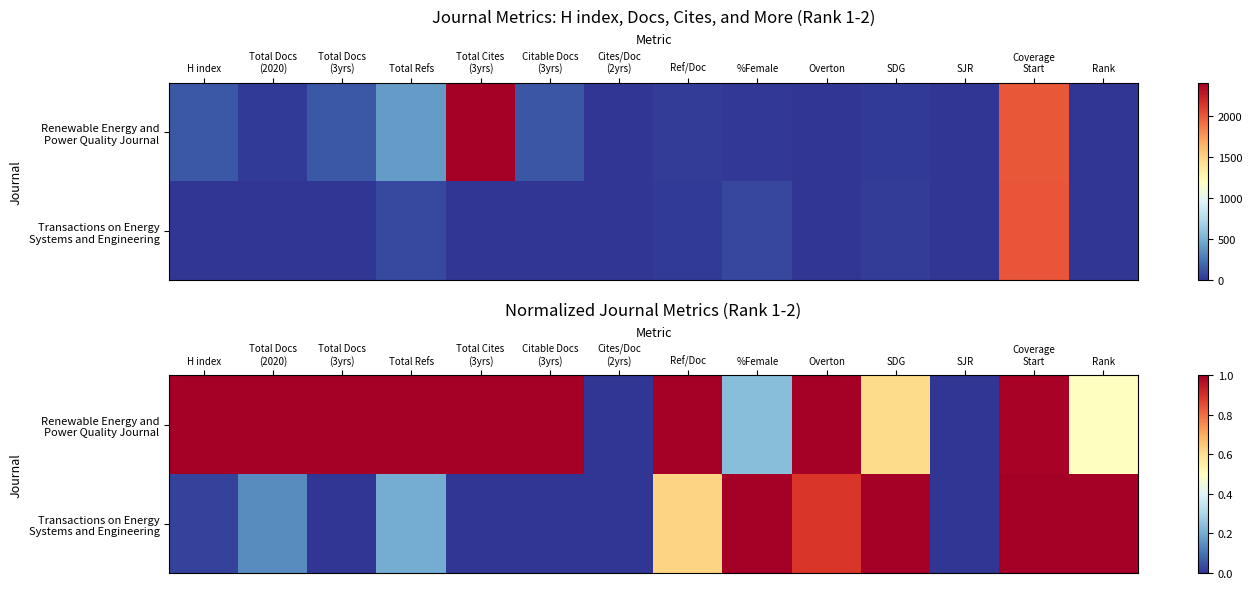

Rank the series by their average value, from highest to lowest.

Renewable Energy and Power Quality Journal, Transactions on Energy Systems and Engineering